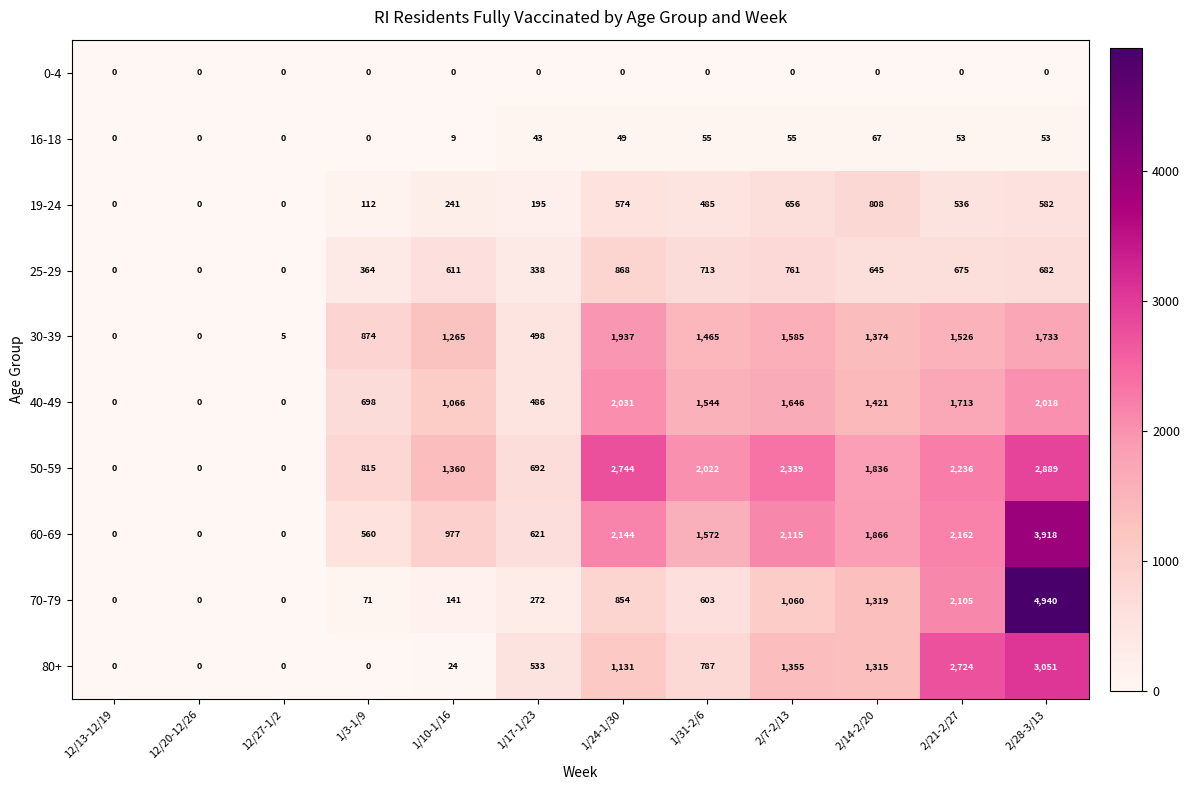

What is the maximum value shown in the chart?

4940